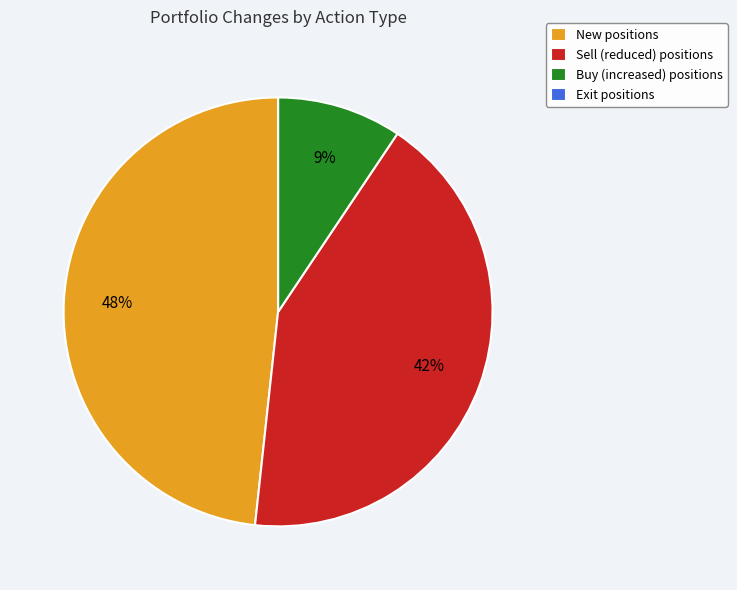

What percentage is the Buy slice, to the nearest percent?

9%